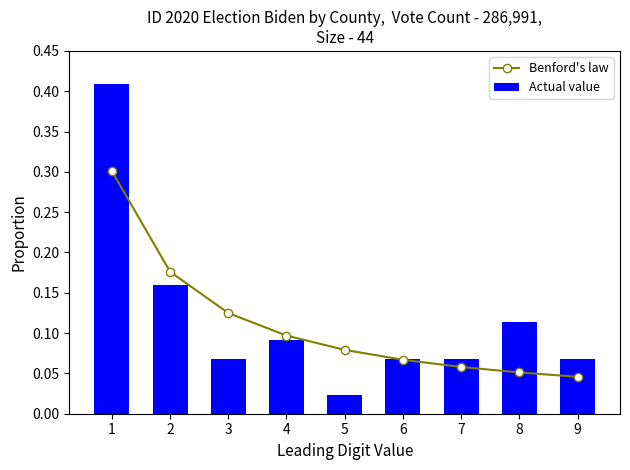

Which label corresponds to the smallest value in the chart?

5